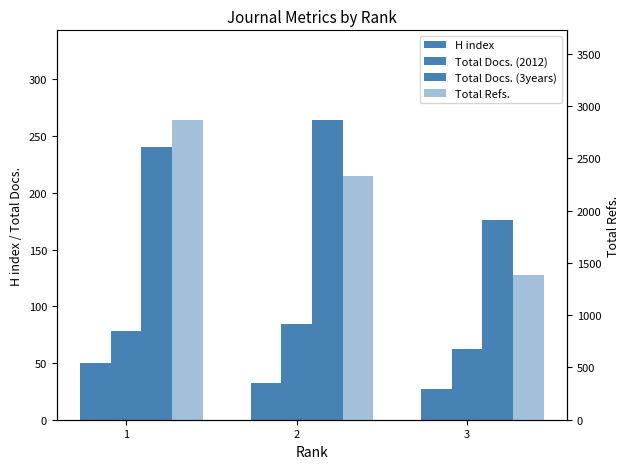

How many Total Docs. (3years) values are between 176 and 264?

3